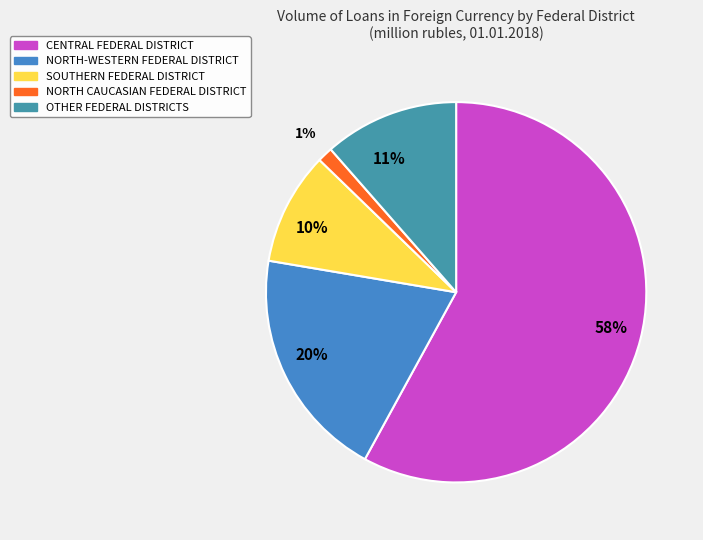

Count the number of slices in the pie.

5